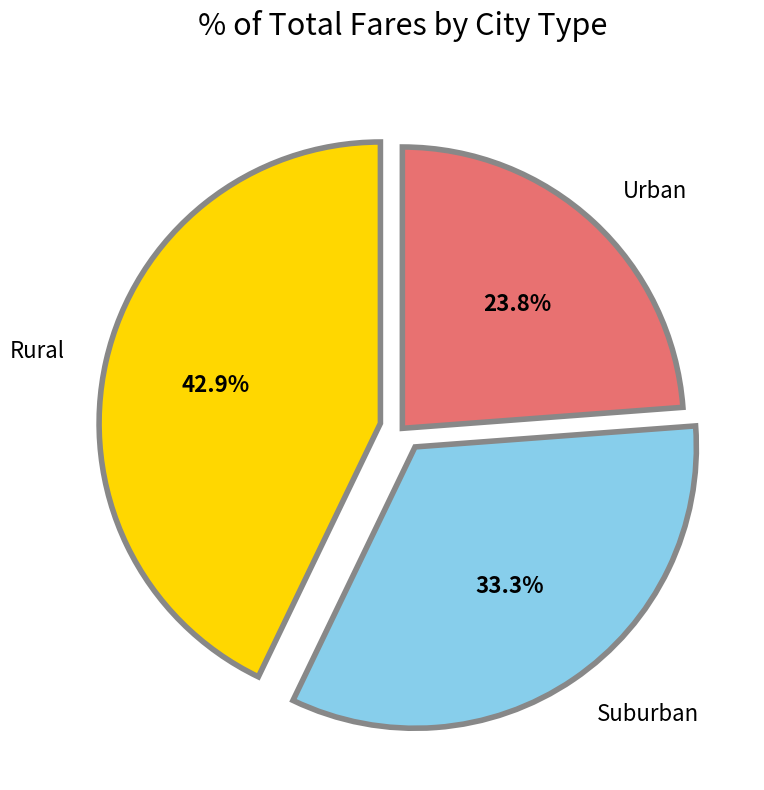

How many segments does this pie chart have?

3